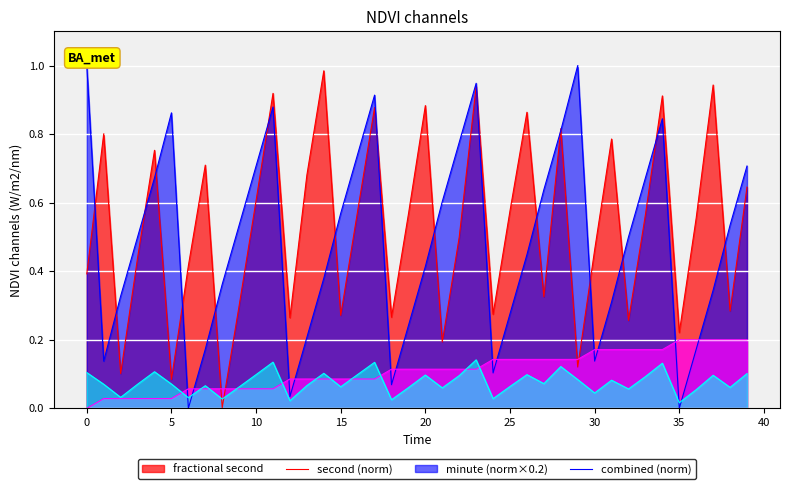

How many interior local valleys does the second series have?

7